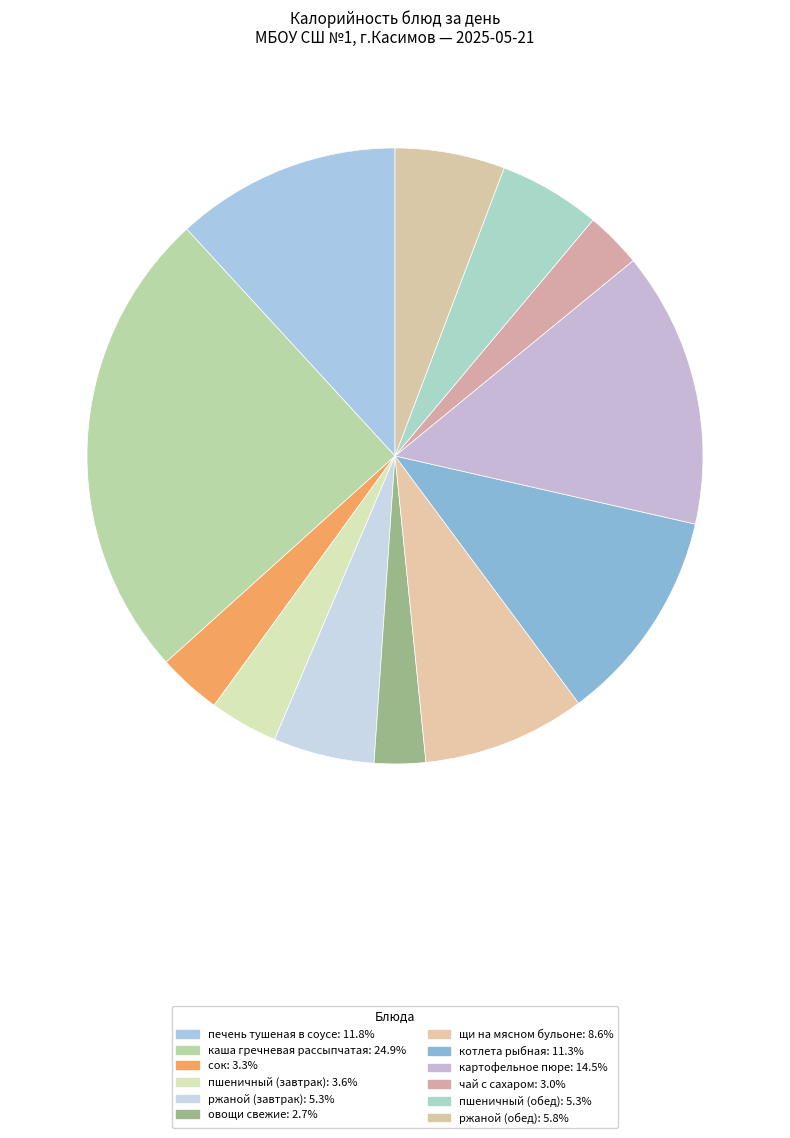

Does any single category account for the majority?

No